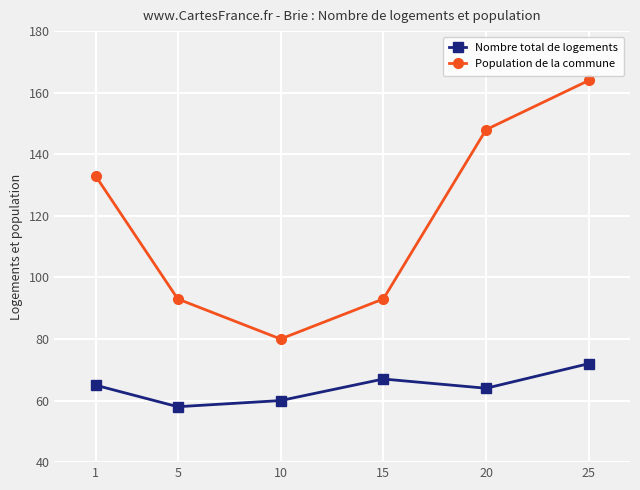

The Nombre total de logements series shows 67 at 15. True or false?

True